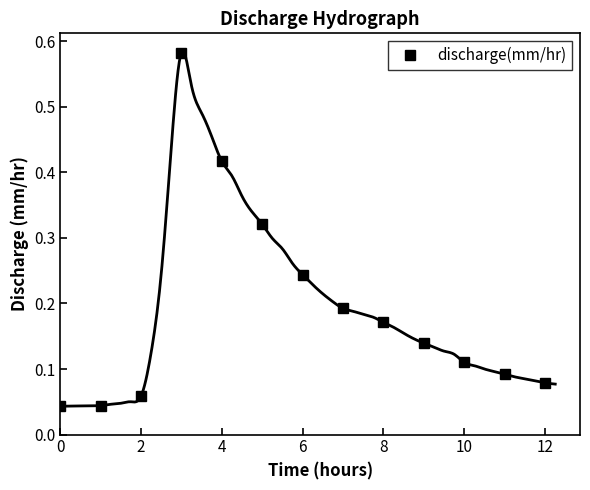

How many series are shown in this chart?

1